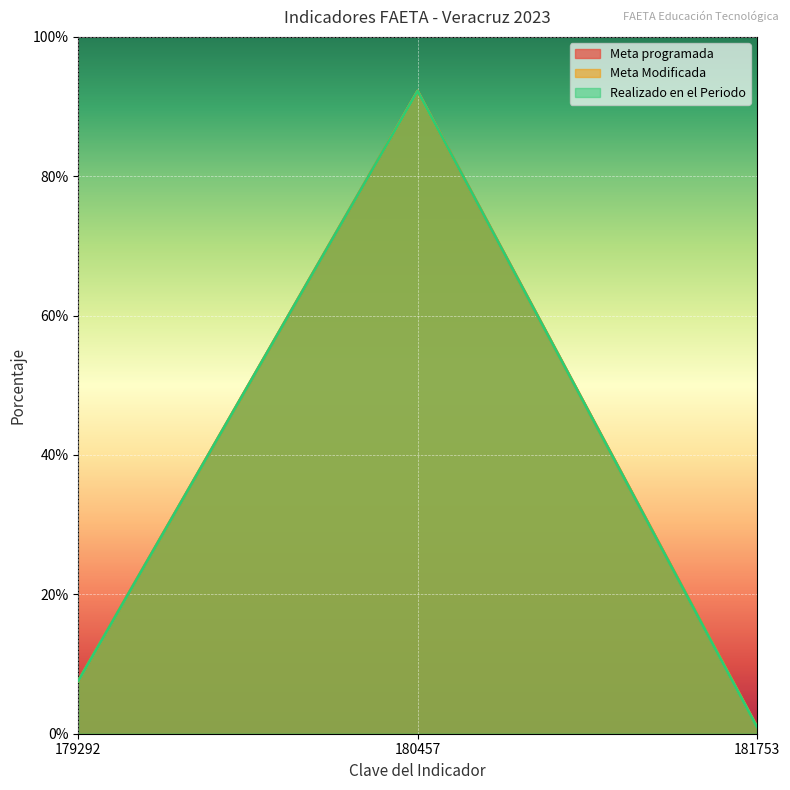

Rank the series by their maximum value, from highest to lowest.

Meta programada, Meta Modificada, Realizado en el Periodo